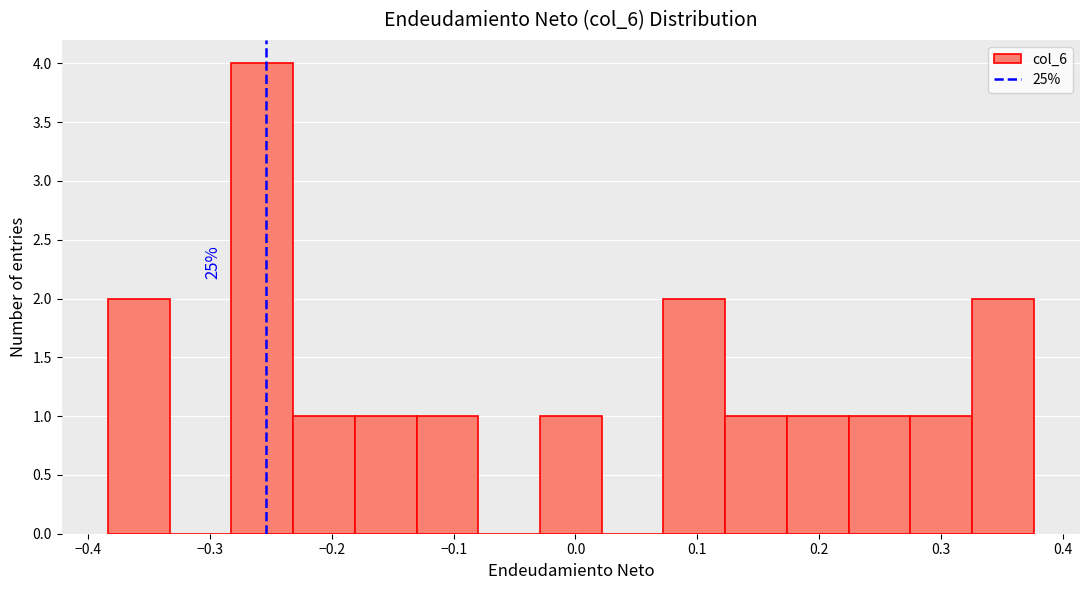

Over which range of the x-axis is the bar tallest?

-0.28 to -0.23